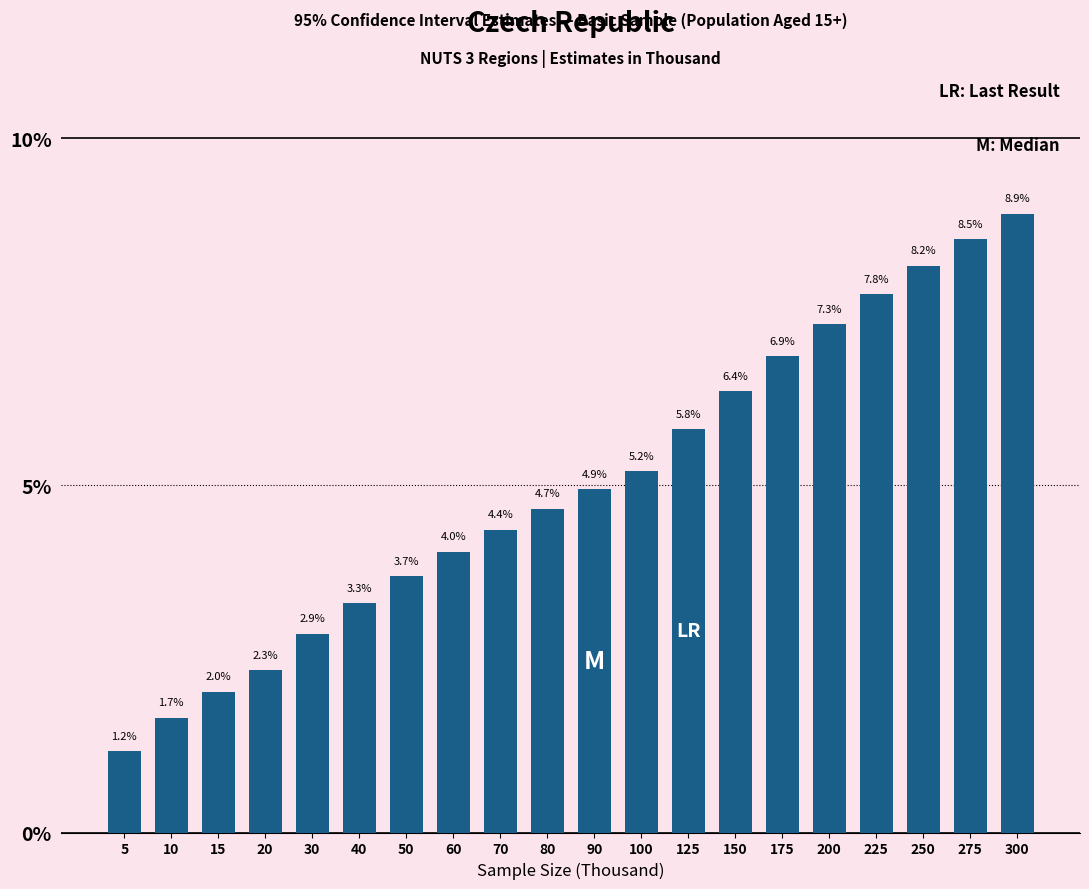

Reading left to right, what are all the values shown in this chart?

5=1.2	10=1.7	15=2.0	20=2.3	30=2.9	40=3.3	50=3.7	60=4.0	70=4.4	80=4.7	90=4.9	100=5.2	125=5.8	150=6.4	175=6.9	200=7.3	225=7.8	250=8.2	275=8.5	300=8.9